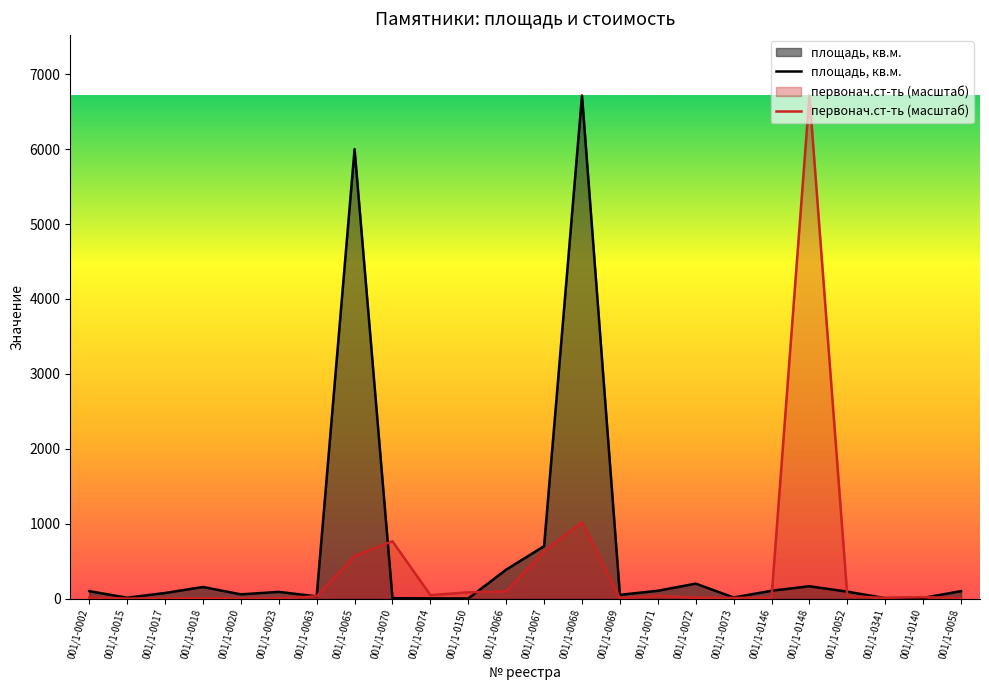

The площадь, кв.м. series shows 3.0 at 001/1-0074. True or false?

True